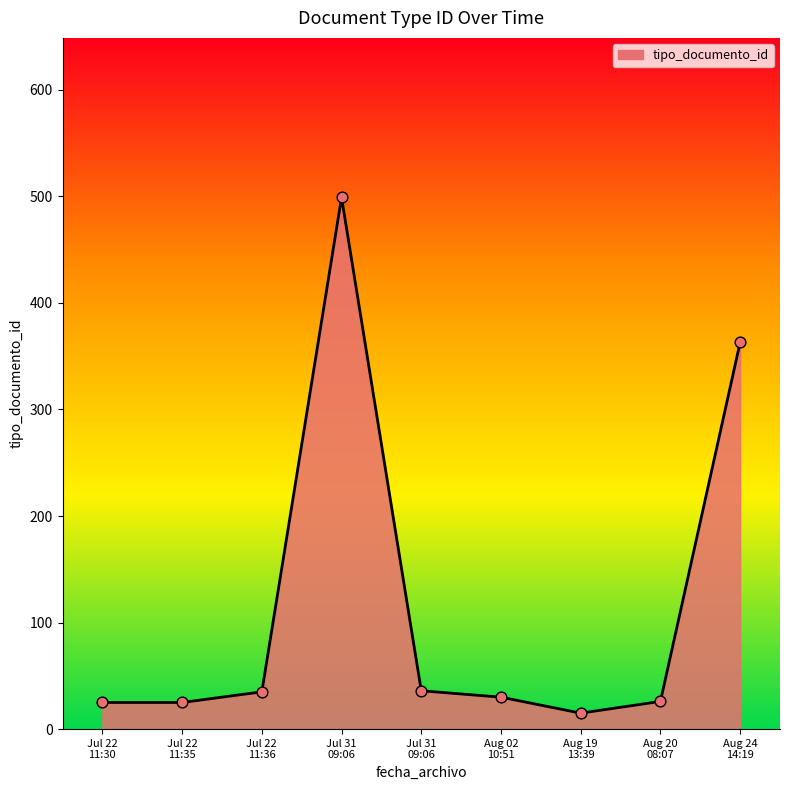

Which series contains the highest Y value?

tipo_documento_id_line